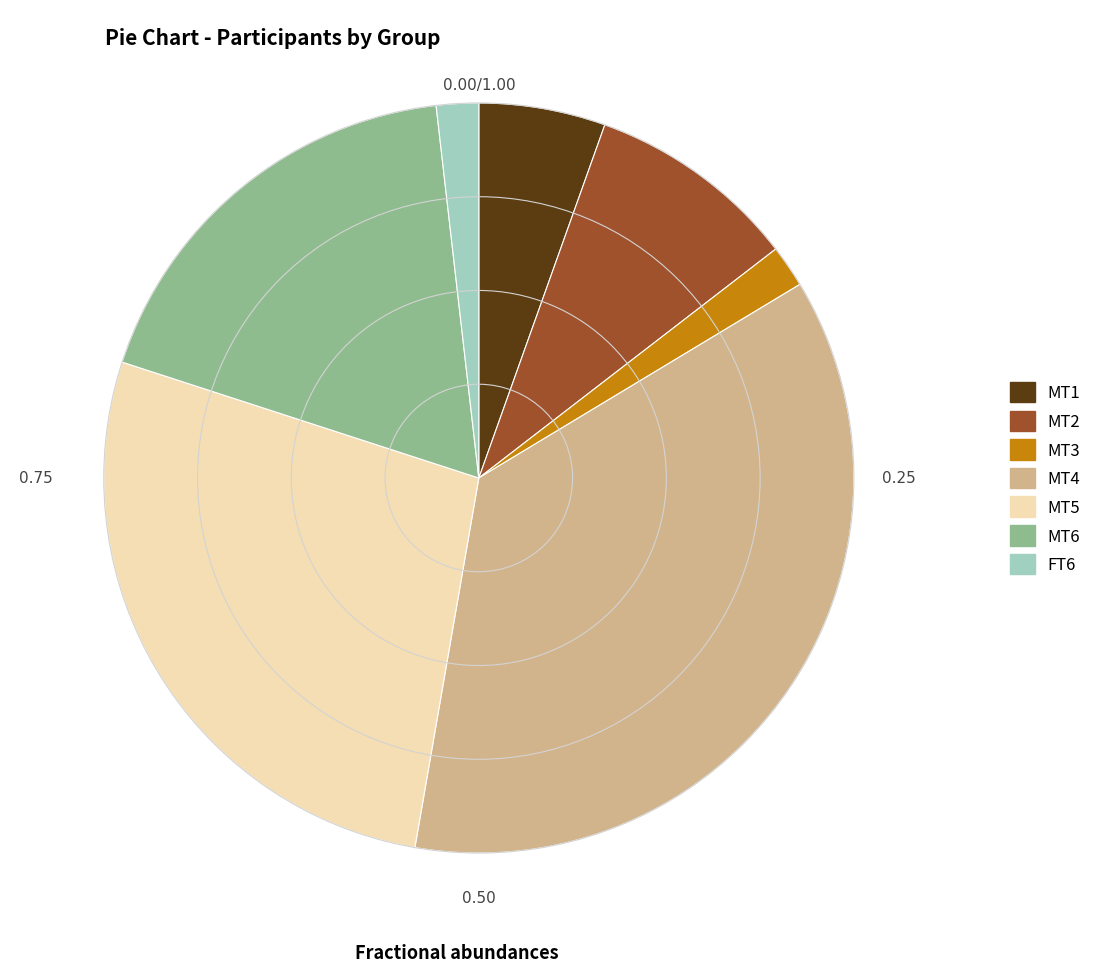

Between MT1 and MT6, which is larger?

MT6